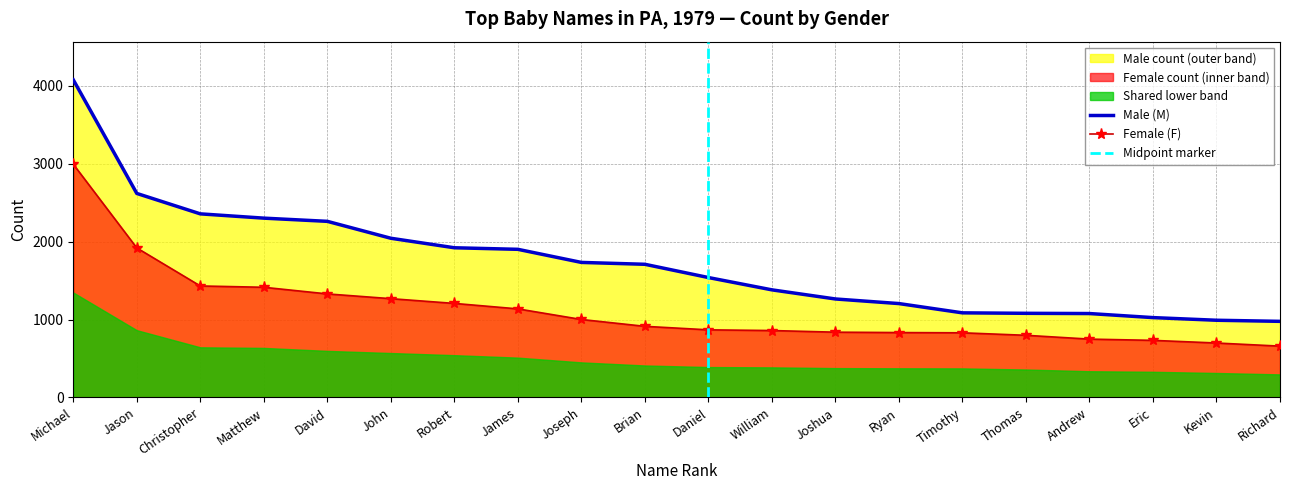

What is the sum of all Male (M) values?

34543